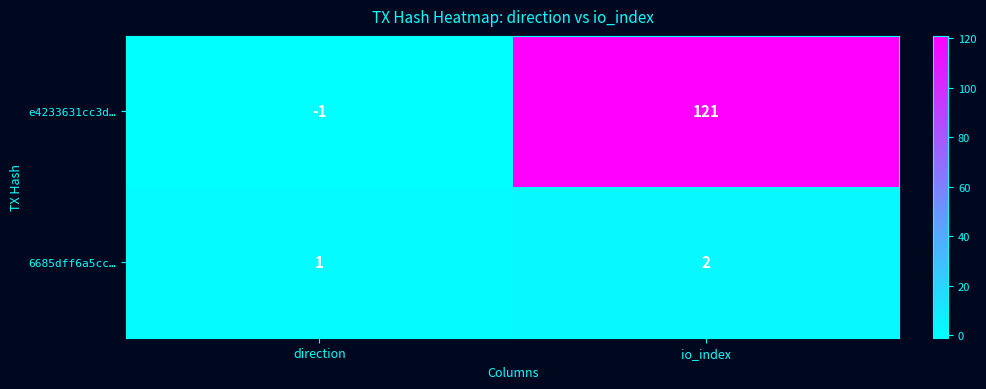

Reading left to right, transcribe all the data shown in this chart.

e4233631cc3d…: direction=-1	io_index=121
6685dff6a5cc…: direction=1	io_index=2